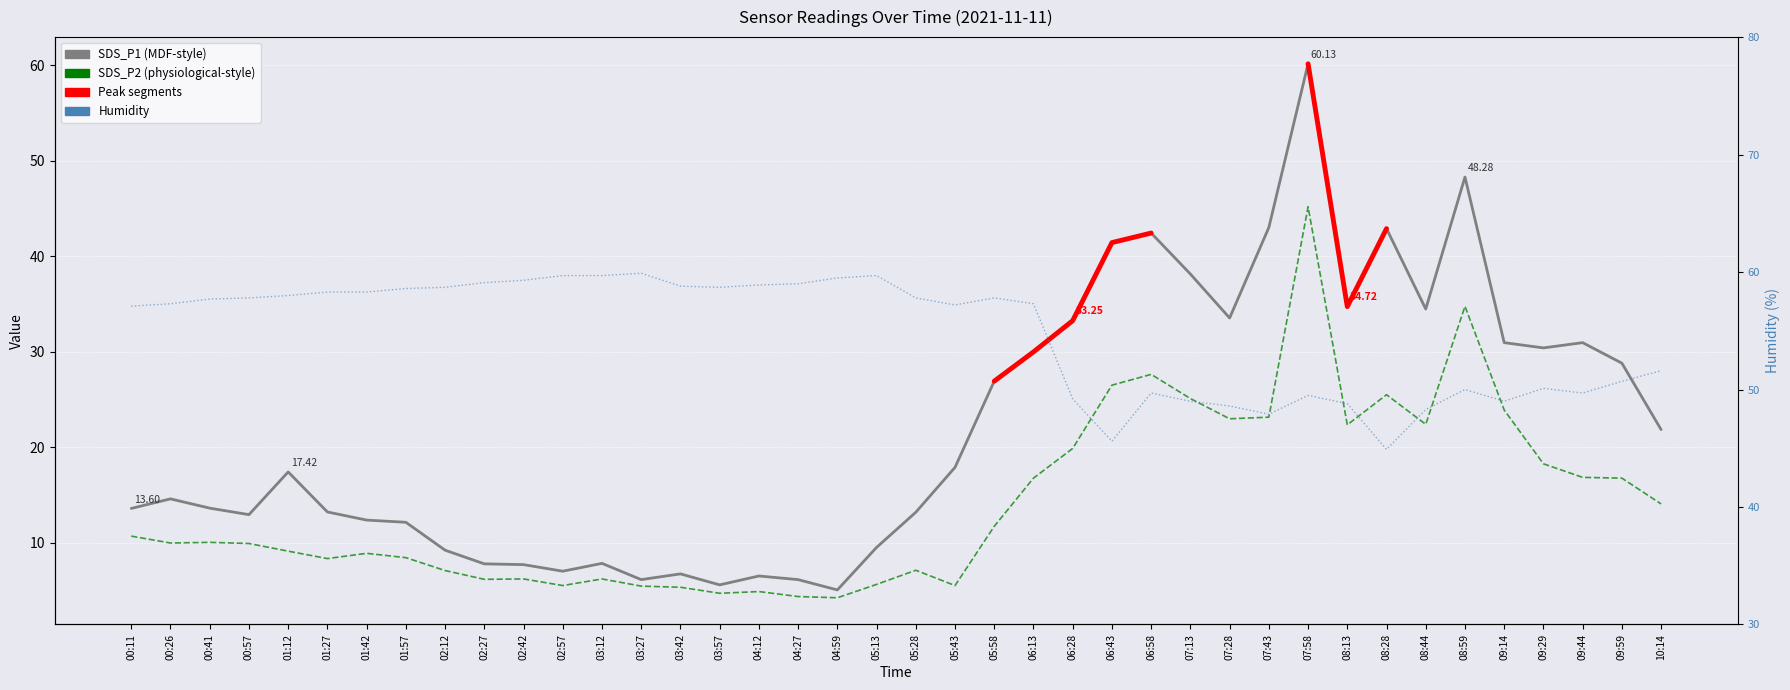

Is it true that Humidity equals 32.1 at 08:59?

False